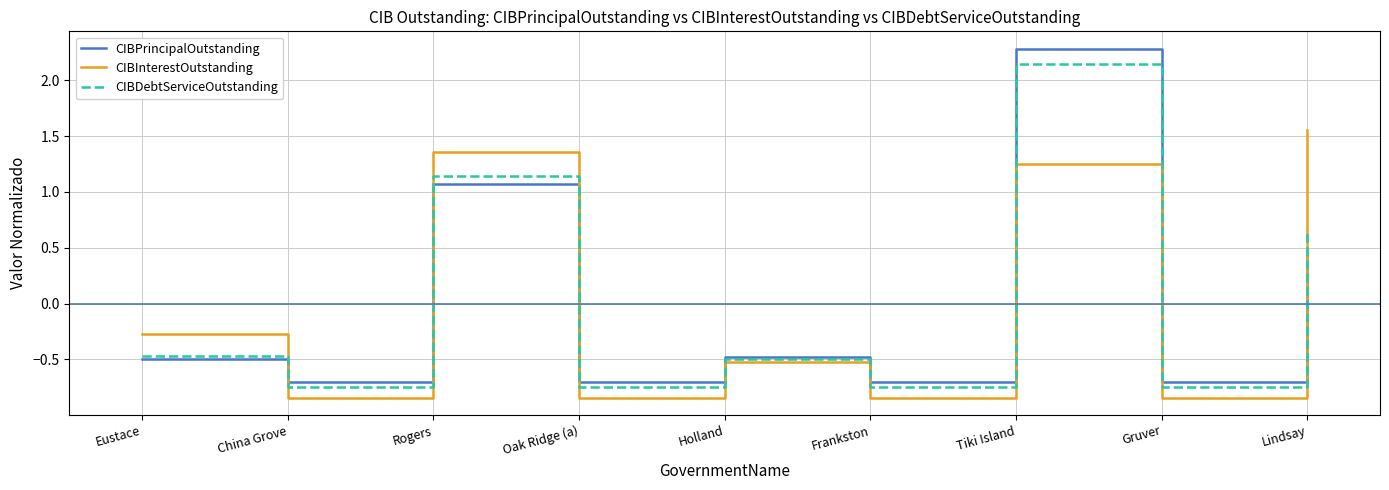

Which category has the highest value across all series?

Tiki Island